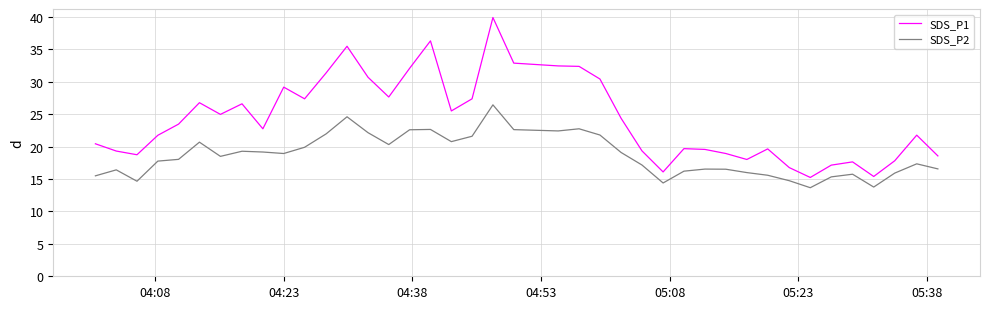

What is the difference between the maximum and minimum values in the SDS_P2 series?

12.8